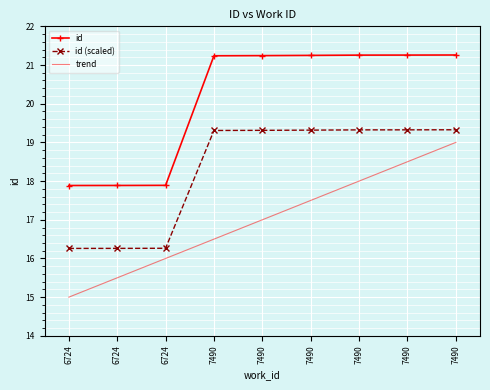

True or false: id and id (scaled) intersect in this chart.

False